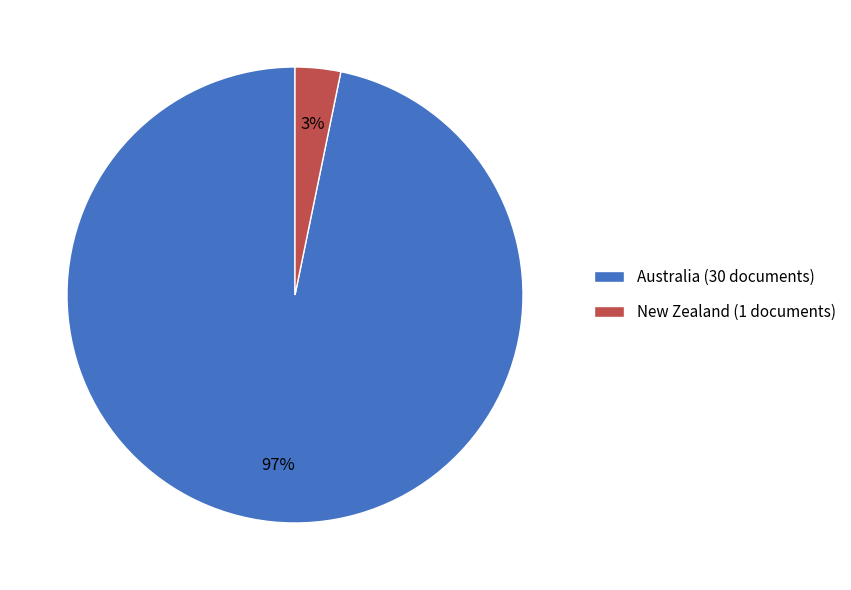

To the nearest percent, what percentage of the pie is Australia?

97%